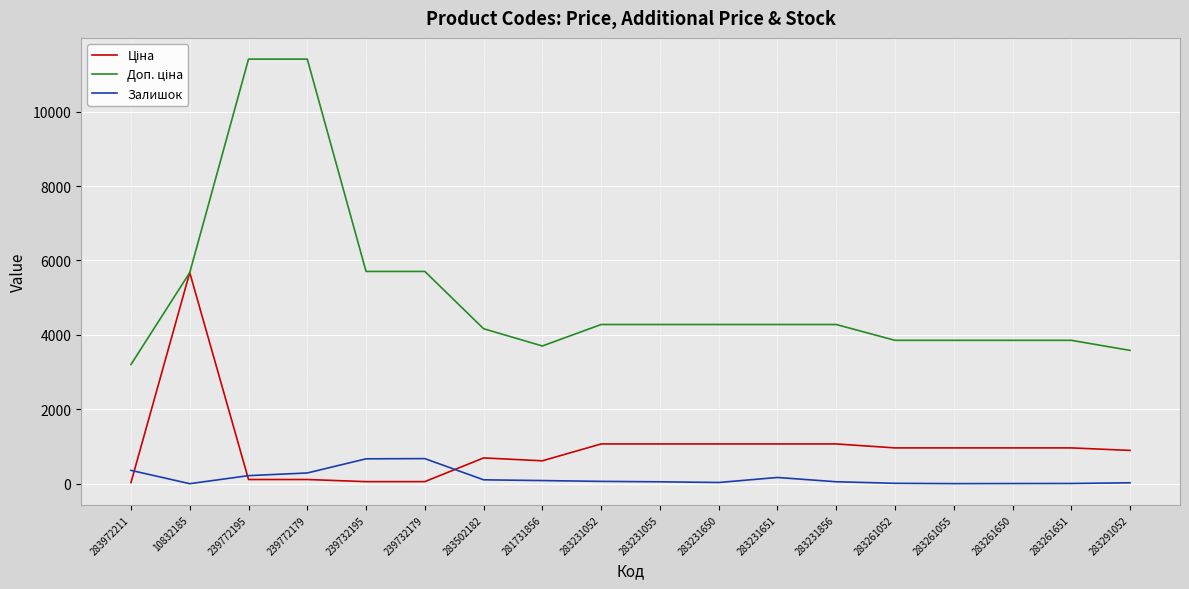

Is it true that Залишок equals 360.0 at 283972211?

True